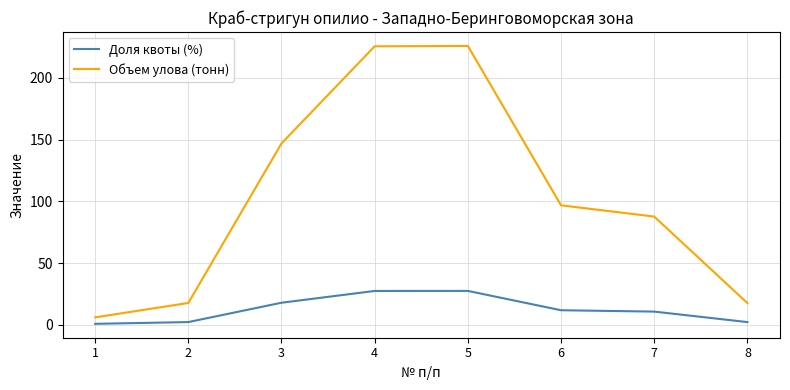

What is the maximum value shown in the chart?

225.9